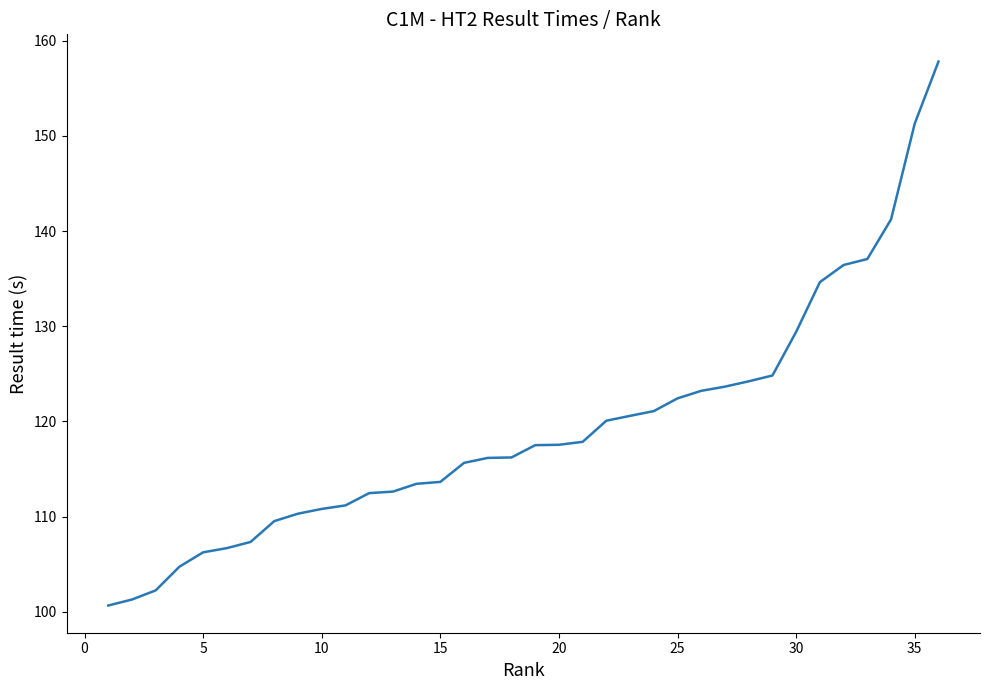

What is the greatest value displayed?

157.8